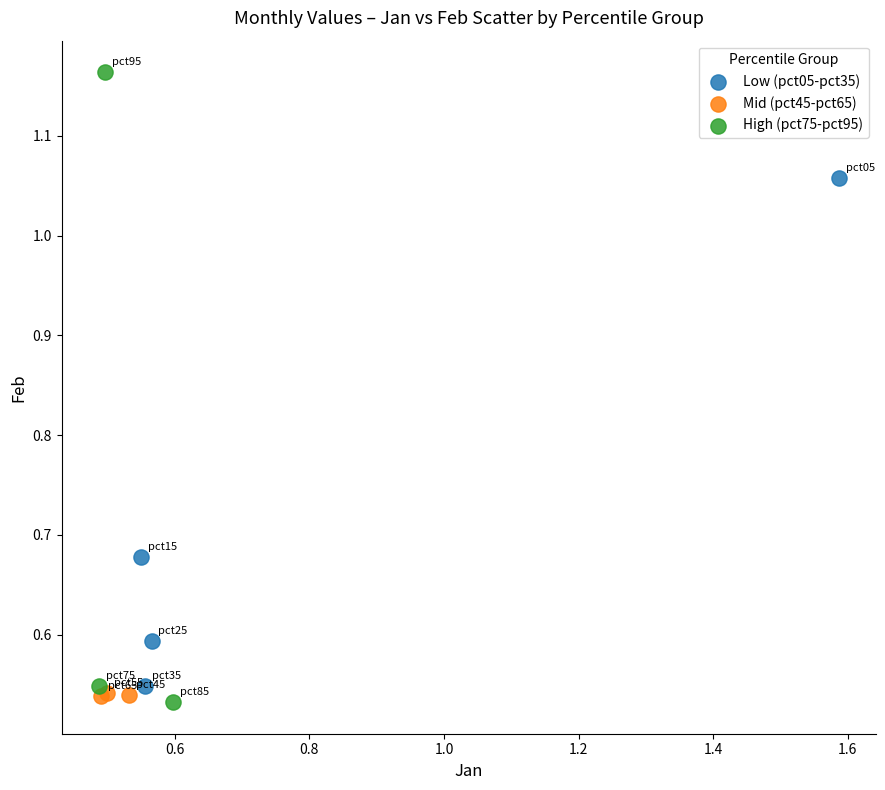

What are all the series names shown in the legend?

Low (pct05-pct35), Mid (pct45-pct65), High (pct75-pct95)